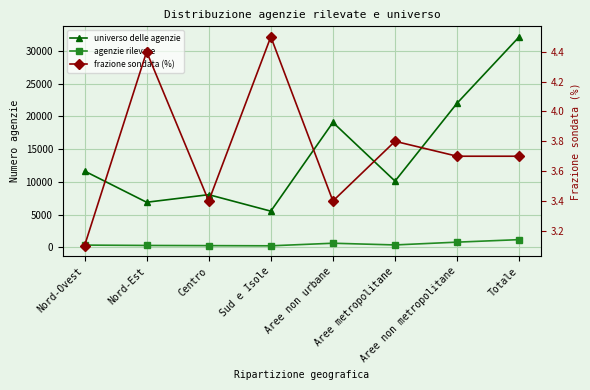

Where does the agenzie rilevate series first go above 383?

Aree non urbane